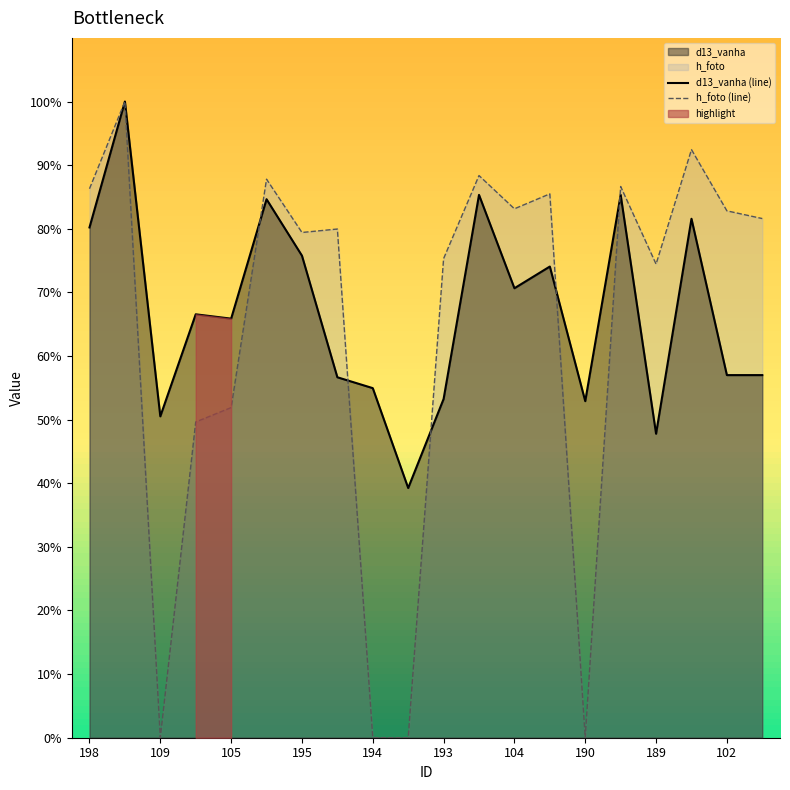

What is the label of the 20th point from the right?

198